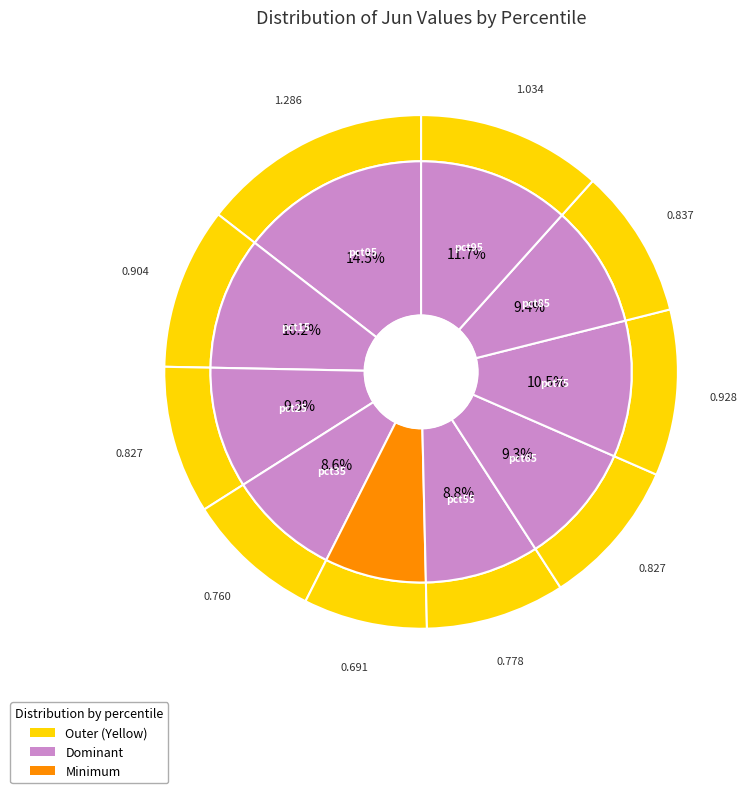

Rank the categories by value from highest to lowest.

pct05, pct95, pct75, pct15, pct85, pct65, pct25, pct55, pct35, pct45